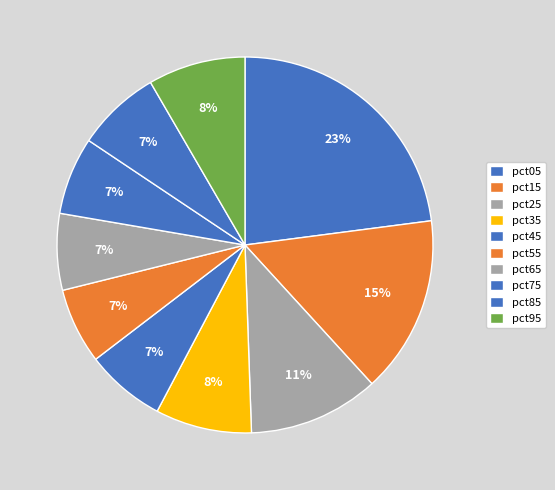

How many slices are in this pie chart?

10